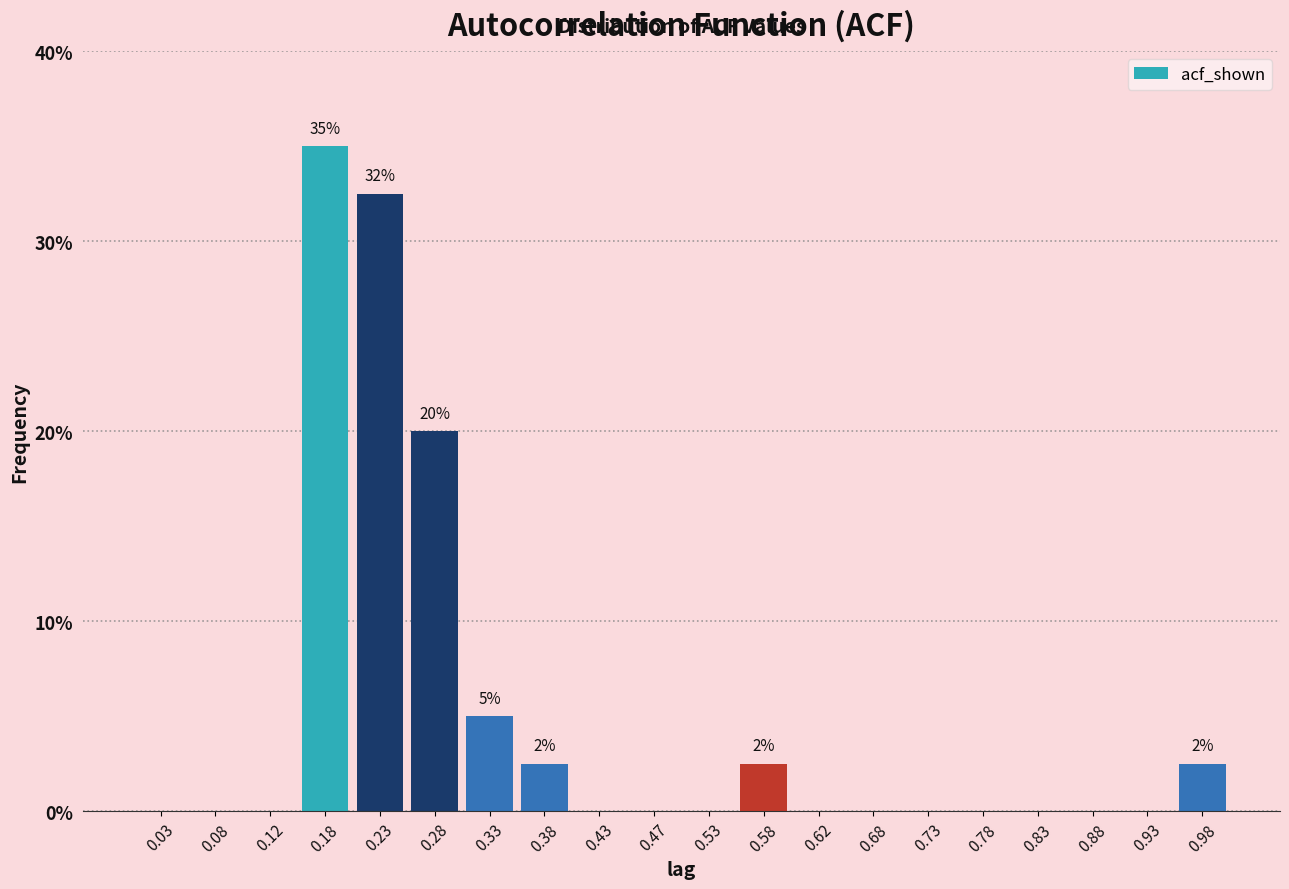

Which range on the x-axis has the tallest bar?

0.15 to 0.20